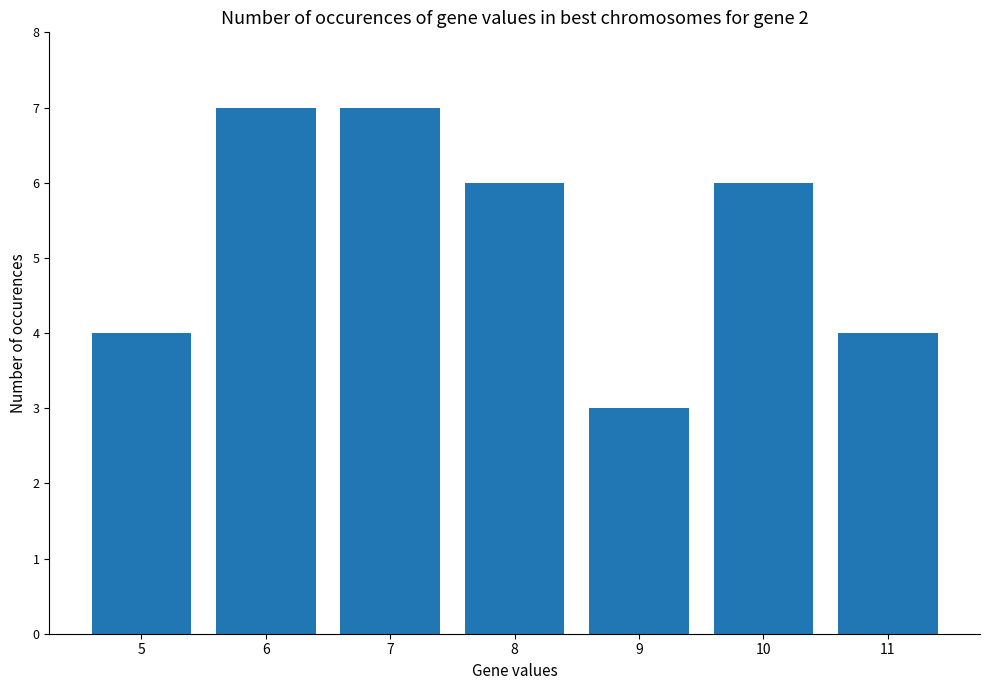

What is the greatest value displayed?

7